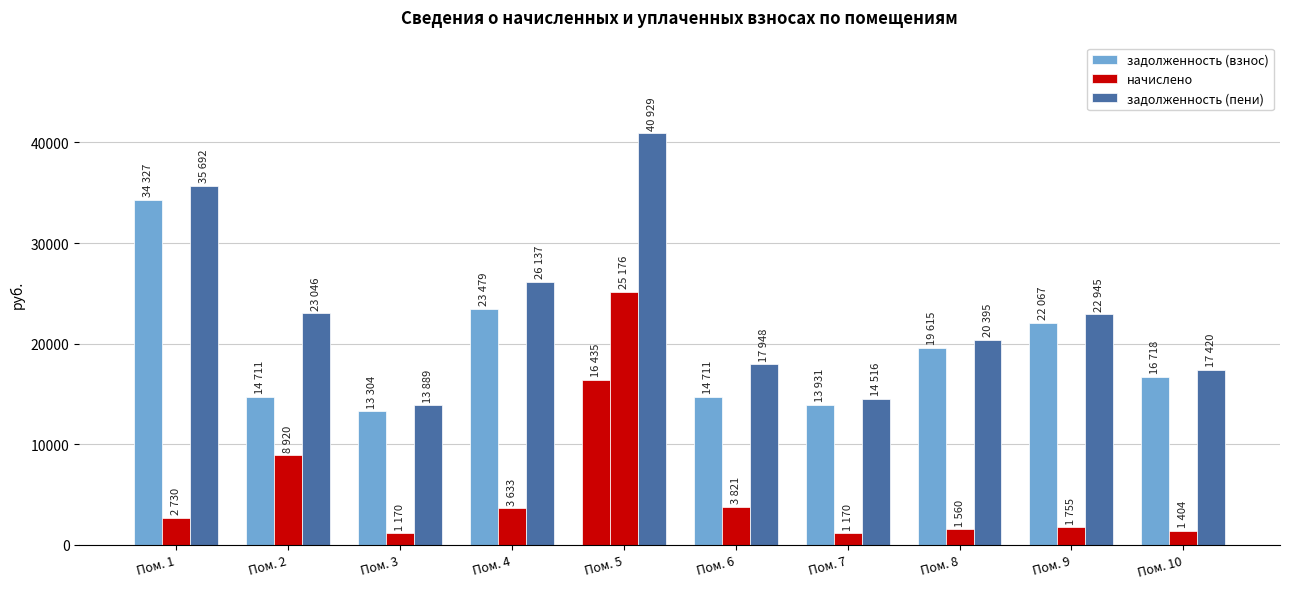

Which label corresponds to the smallest value in the chart?

Пом. 3